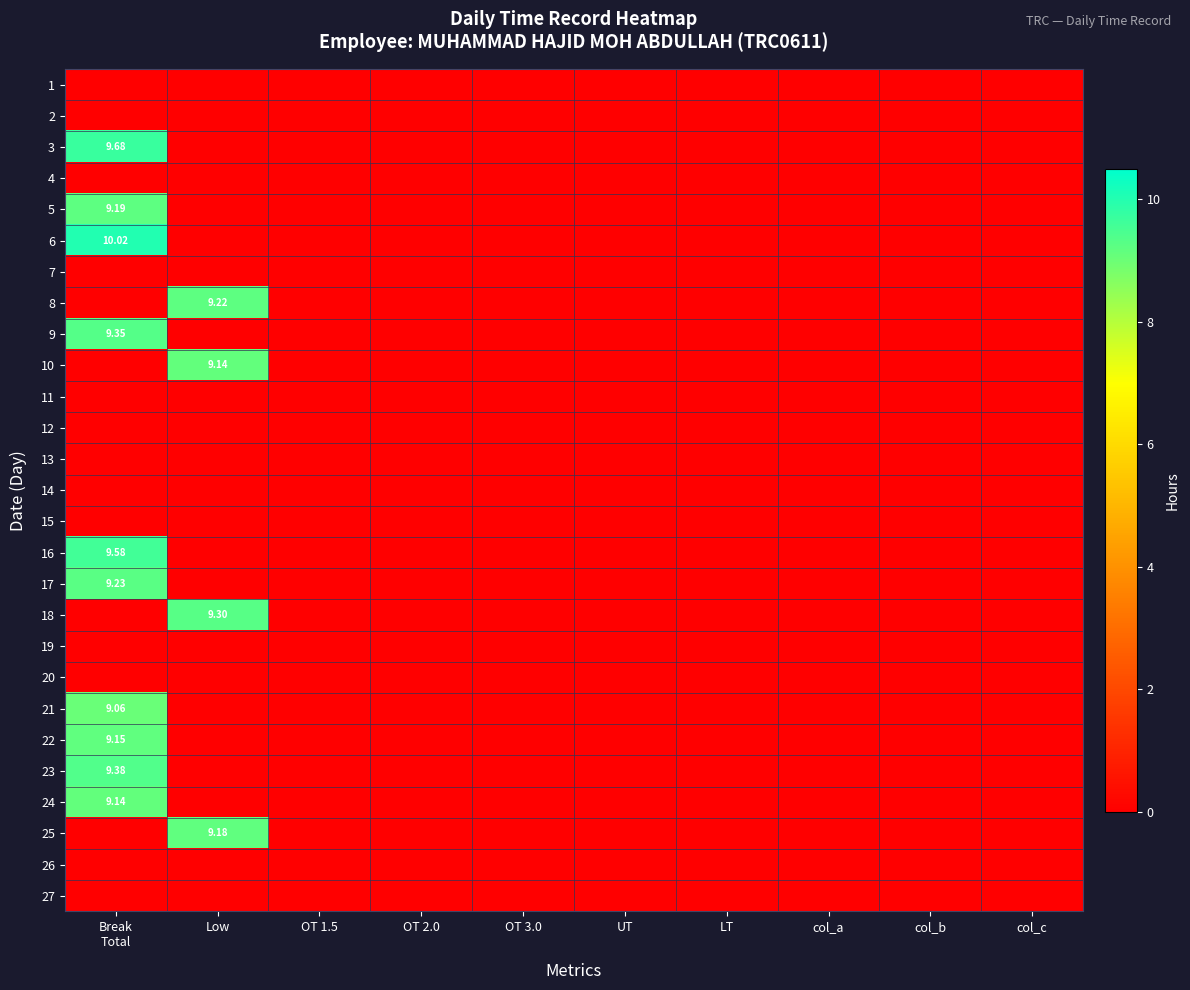

List the labels in order of 2 value, smallest first.

Break Total, Low, OT 1.5, OT 2.0, OT 3.0, UT, LT, col_a, col_b, col_c